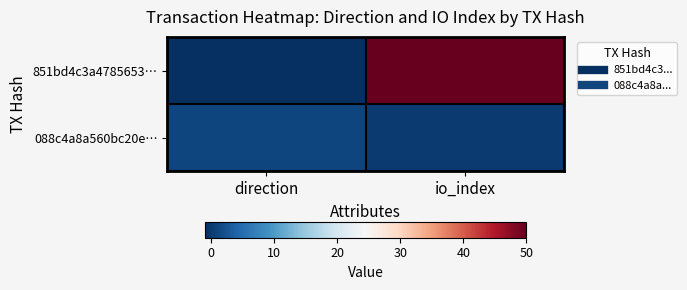

Which has a higher value, io_index or direction?

io_index